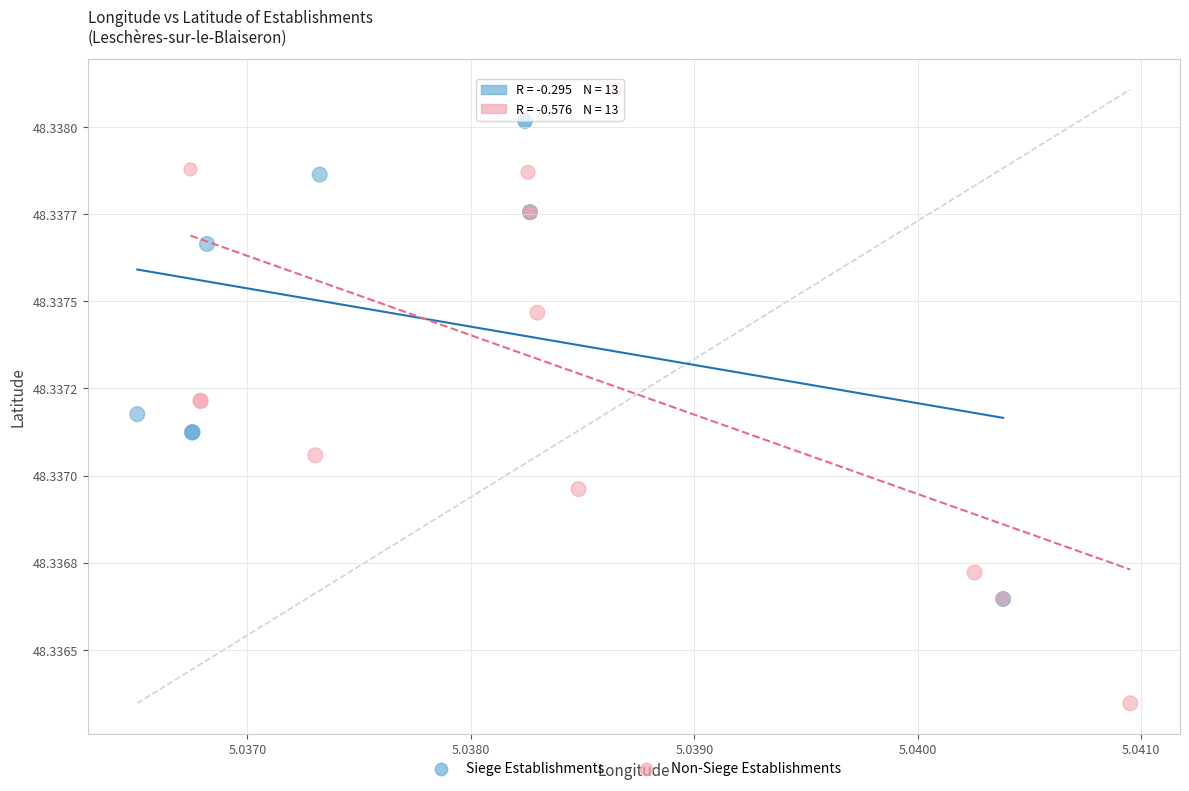

What are all the series names shown in the legend?

Siege Establishments, Non-Siege Establishments